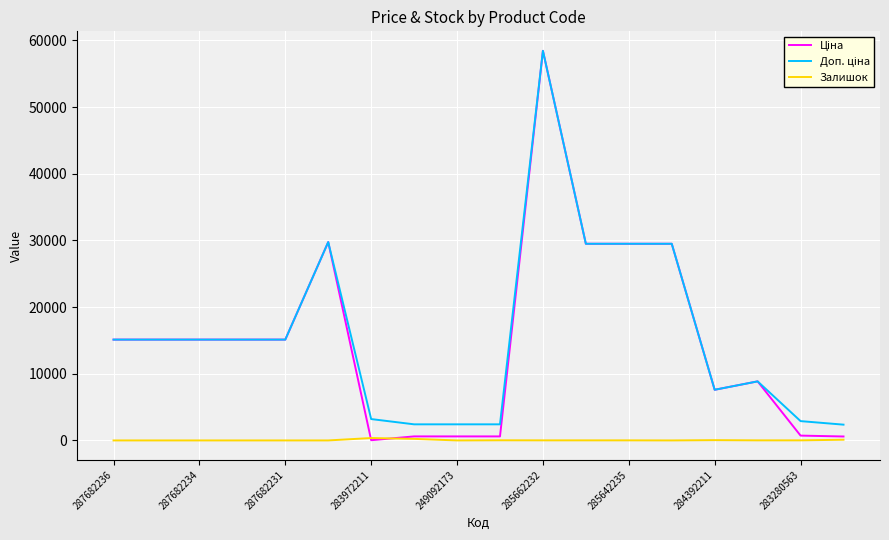

At how many categories does at least one series exceed 23099?

5